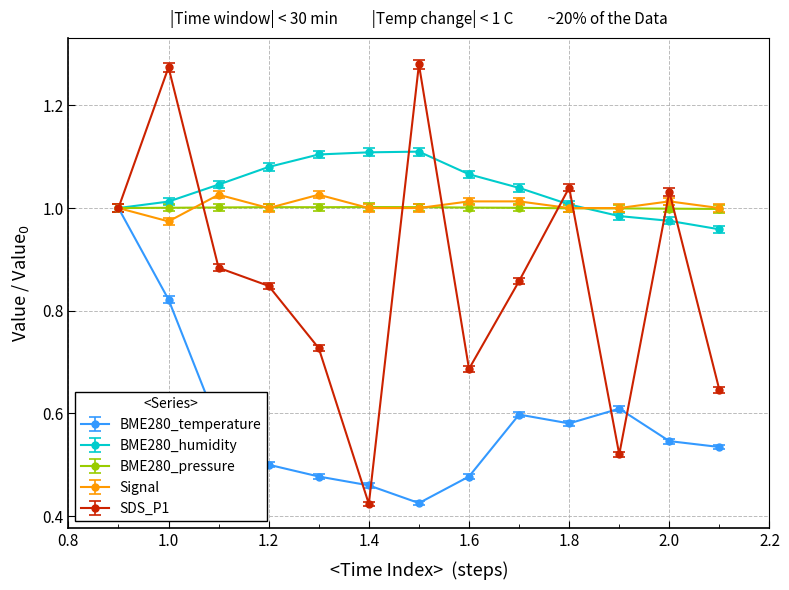

At how many categories does at least one series exceed 0?

13